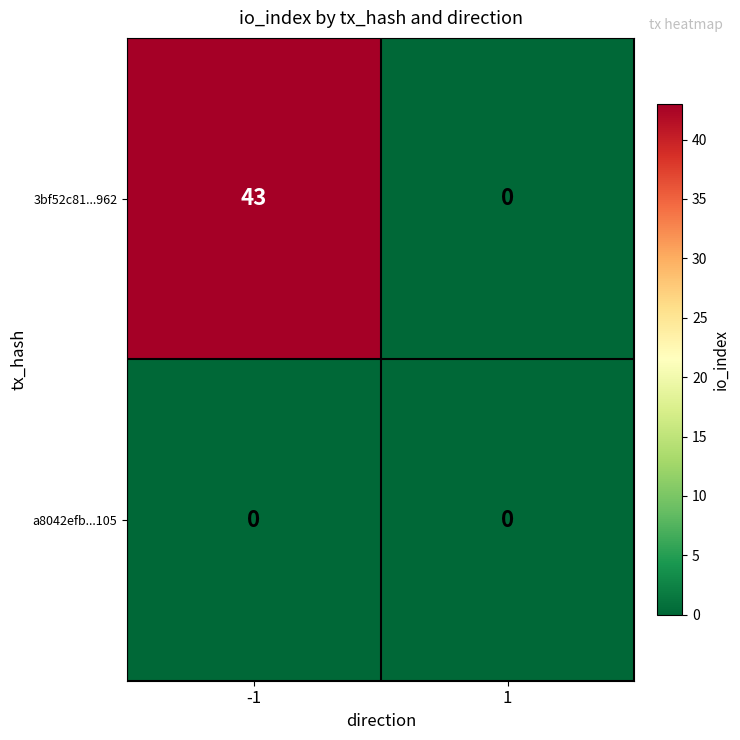

The 3bf52c81...962 series shows 13 at -1. True or false?

False